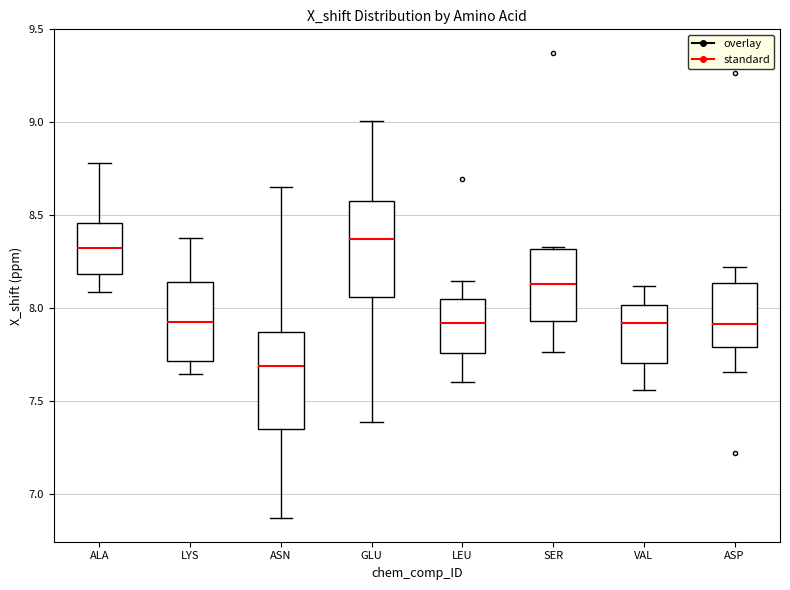

Reading left to right, read every box against the y-axis: the position of its median line, the range the box covers, and the ends of its whiskers. The values are not printed on the chart, so give them approximately, as read against the axis.

ALA: median 8.35, box 8.20 to 8.45, whiskers 8.10 to 8.80
LYS: median 7.95, box 7.70 to 8.15, whiskers 7.65 to 8.40
ASN: median 7.70, box 7.35 to 7.85, whiskers 6.85 to 8.65
GLU: median 8.35, box 8.05 to 8.60, whiskers 7.40 to 9.00
LEU: median 7.90, box 7.75 to 8.05, whiskers 7.60 to 8.15
SER: median 8.15, box 7.95 to 8.30, whiskers 7.75 to 8.35
VAL: median 7.90, box 7.70 to 8.00, whiskers 7.55 to 8.10
ASP: median 7.90, box 7.80 to 8.15, whiskers 7.65 to 8.20